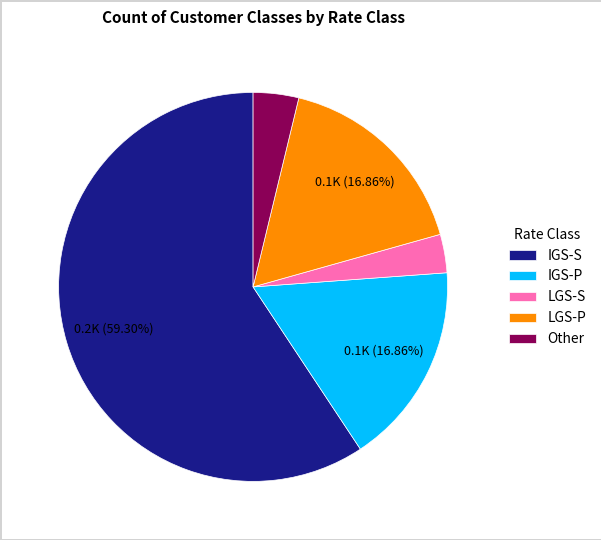

To the nearest percent, what portion does Other represent?

4%